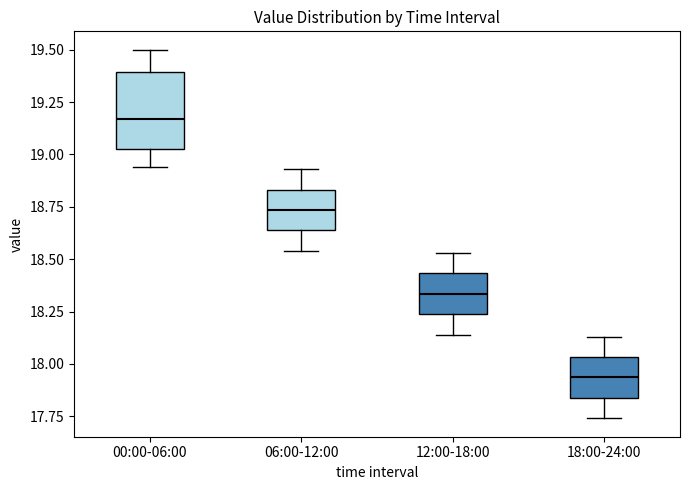

Reading left to right, read every box against the y-axis: the position of its median line, the range the box covers, and the ends of its whiskers. The values are not printed on the chart, so give them approximately, as read against the axis.

00:00-06:00: median 19.15, box 19.05 to 19.40, whiskers 18.95 to 19.50
06:00-12:00: median 18.75, box 18.65 to 18.85, whiskers 18.55 to 18.95
12:00-18:00: median 18.35, box 18.25 to 18.45, whiskers 18.15 to 18.55
18:00-24:00: median 17.95, box 17.85 to 18.05, whiskers 17.75 to 18.15